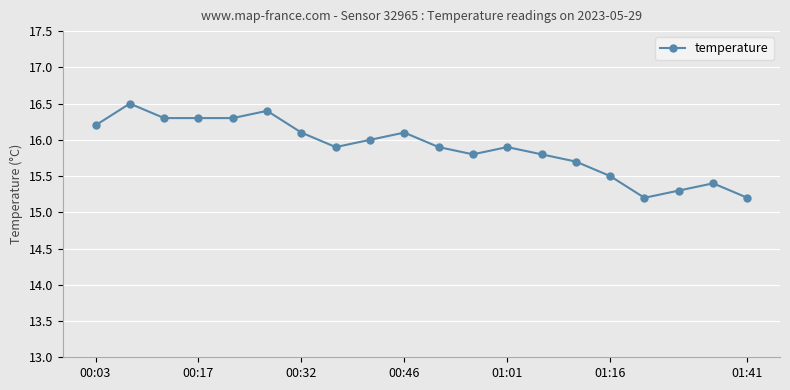

What is the sum of all values?

317.8